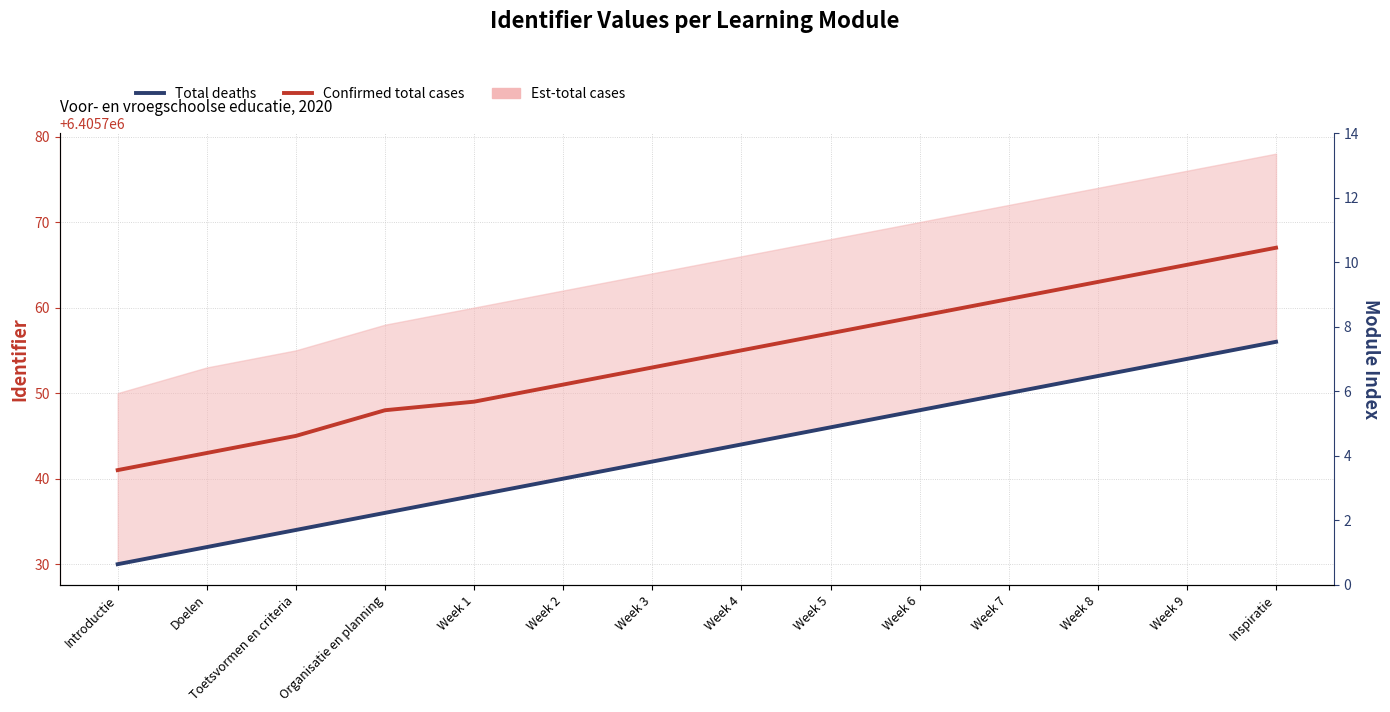

What value does the Total deaths series have at Week 3?

6405742